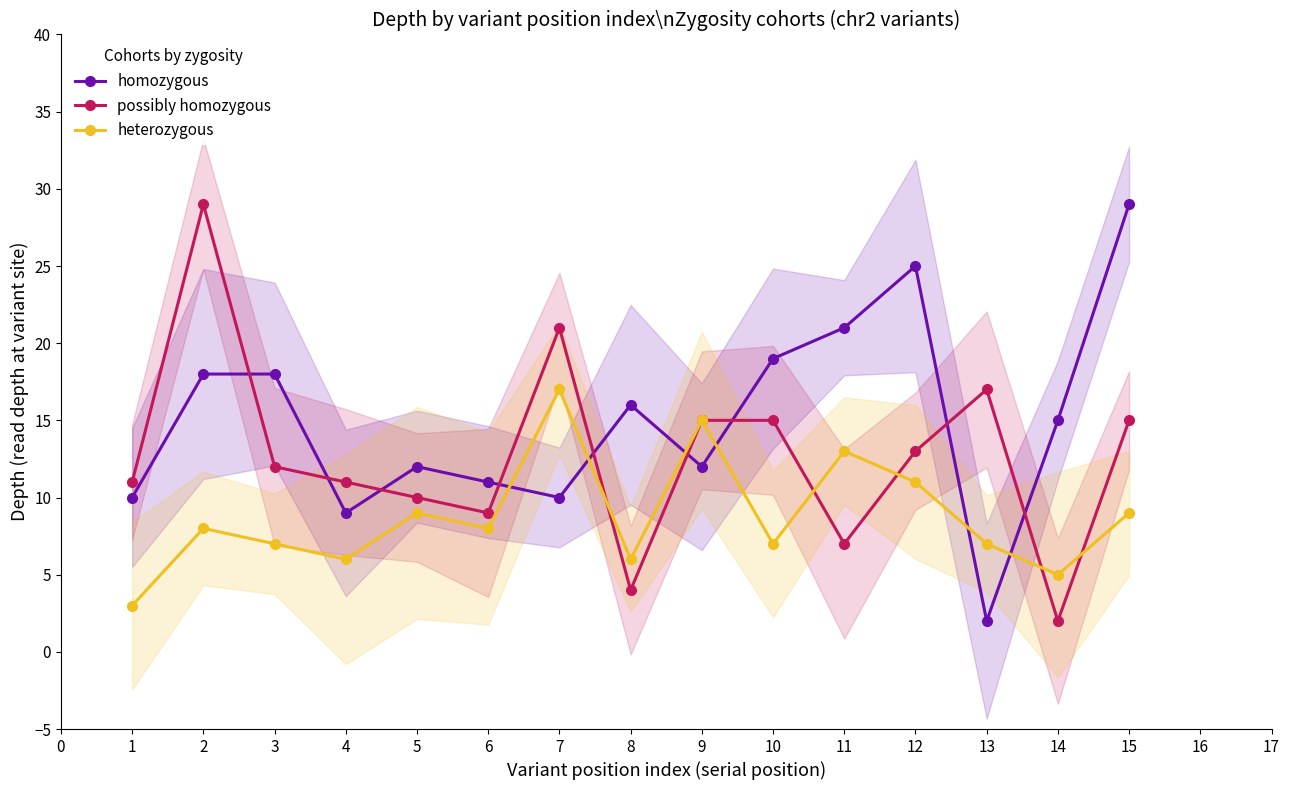

True or false: heterozygous and possibly homozygous cross at least once.

True